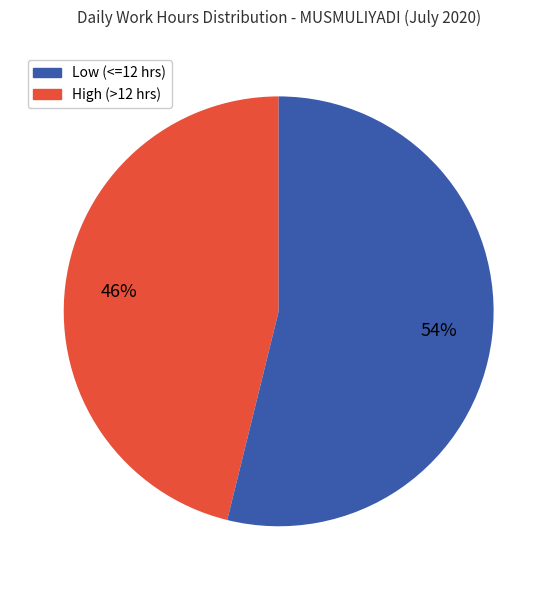

Is there any slice that represents more than half of the pie?

Yes